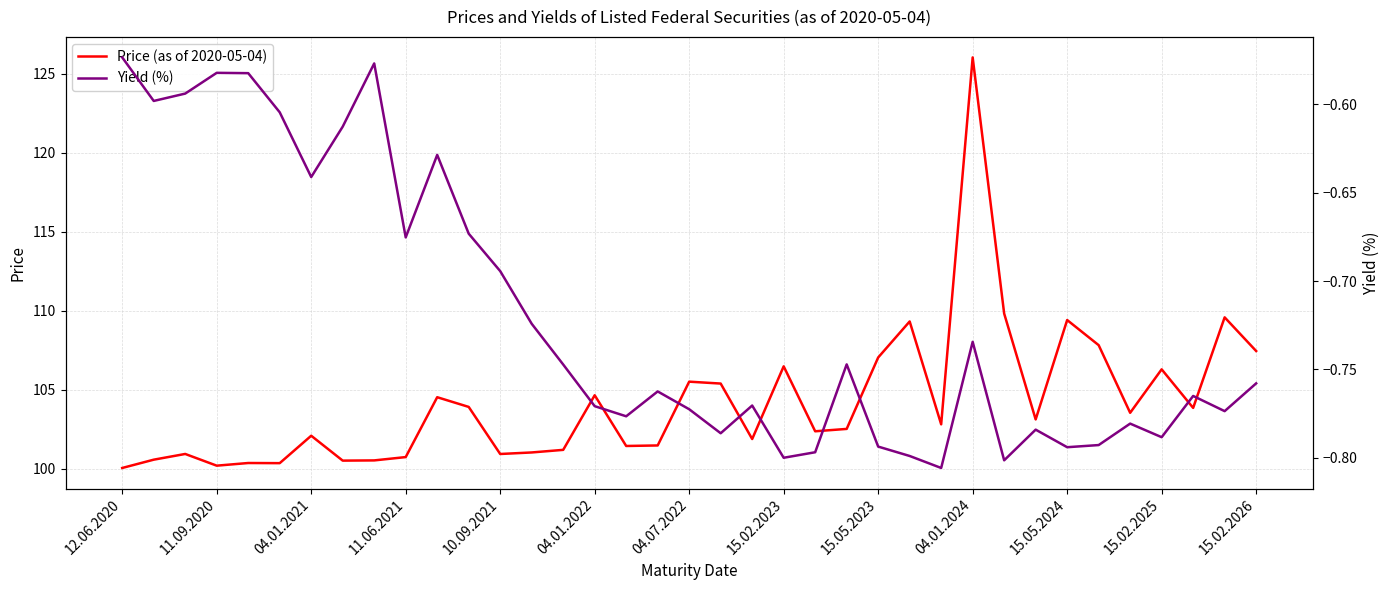

True or false: Price (as of 2020-05-04) has a value of 102.4 at 22.

True